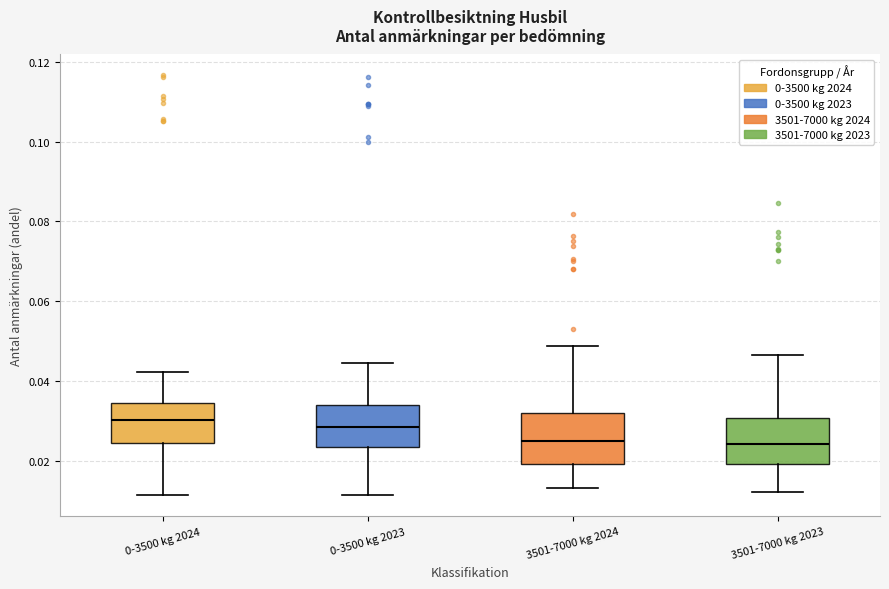

Reading left to right, transcribe this box plot: for each box, give where its median line is, the range the box spans, and where its two whiskers end, as read against the y-axis. The values are not printed on the chart, so give them approximately, as read against the axis.

0-3500 kg 2024: median 0.030, box 0.024 to 0.034, whiskers 0.012 to 0.042
0-3500 kg 2023: median 0.028, box 0.024 to 0.034, whiskers 0.012 to 0.044
3501-7000 kg 2024: median 0.024, box 0.020 to 0.032, whiskers 0.014 to 0.048
3501-7000 kg 2023: median 0.024, box 0.020 to 0.030, whiskers 0.012 to 0.046